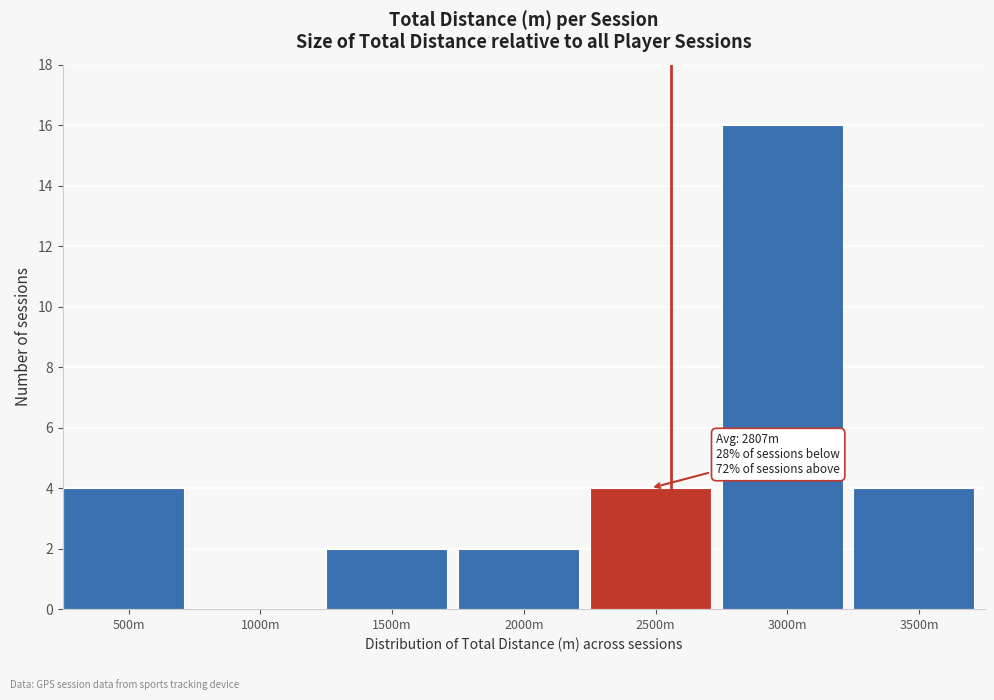

Reading left to right, list all the values displayed in this chart.

500m=4	1000m=0	1500m=2	2000m=2	2500m=4	3000m=16	3500m=4